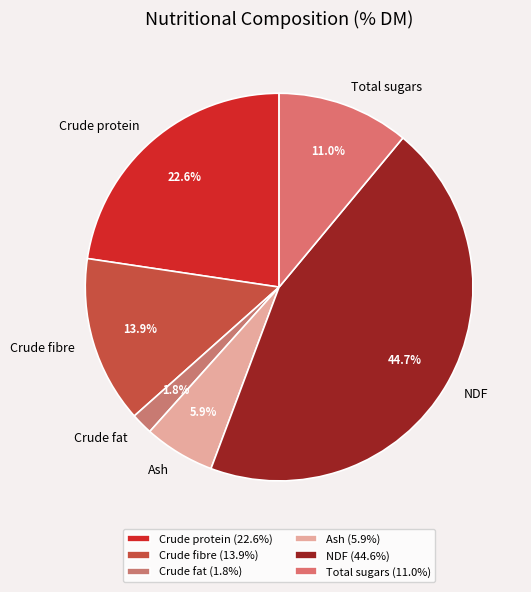

What is the smallest slice in the pie chart?

Crude fat